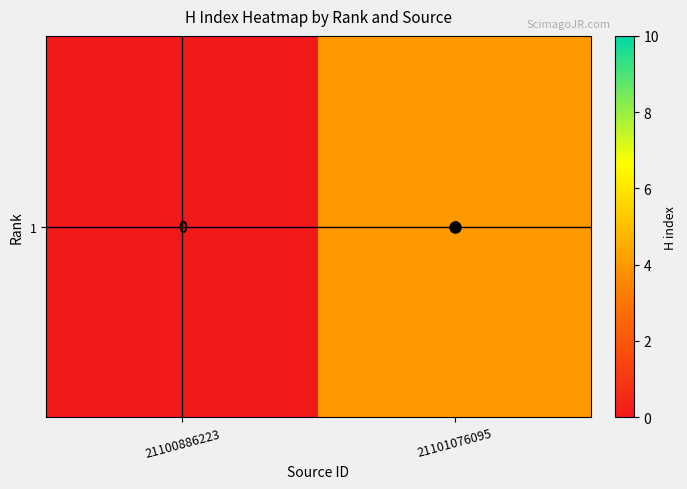

Is it true that the value at 21101076095 is 4?

True